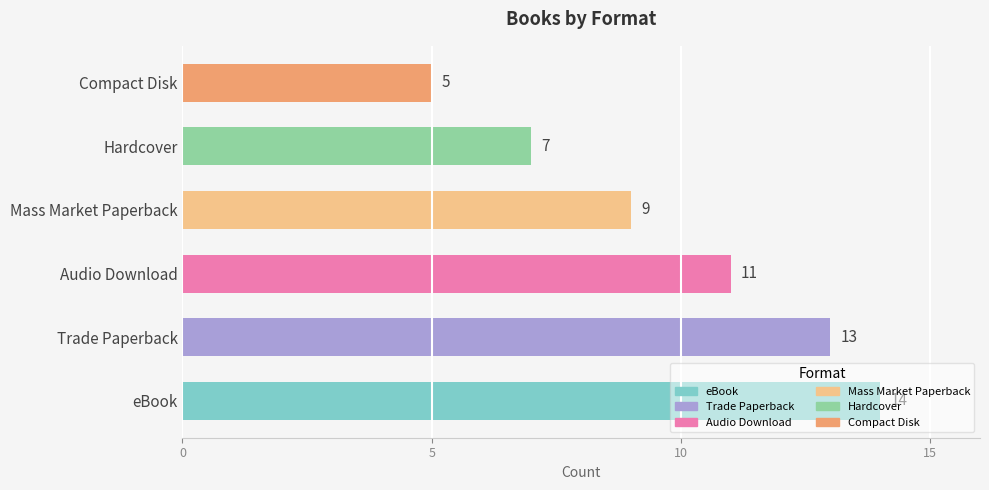

True or false: the data shows 15 at Audio Download.

False